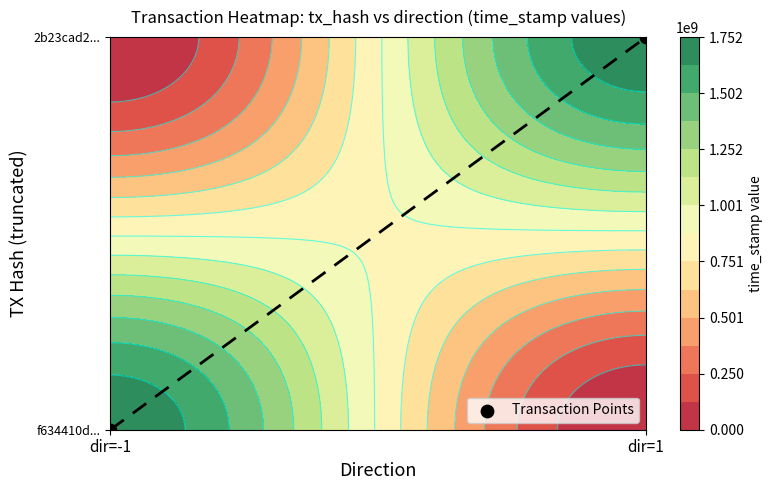

Rank the categories by value from highest to lowest.

dir=1, dir=-1